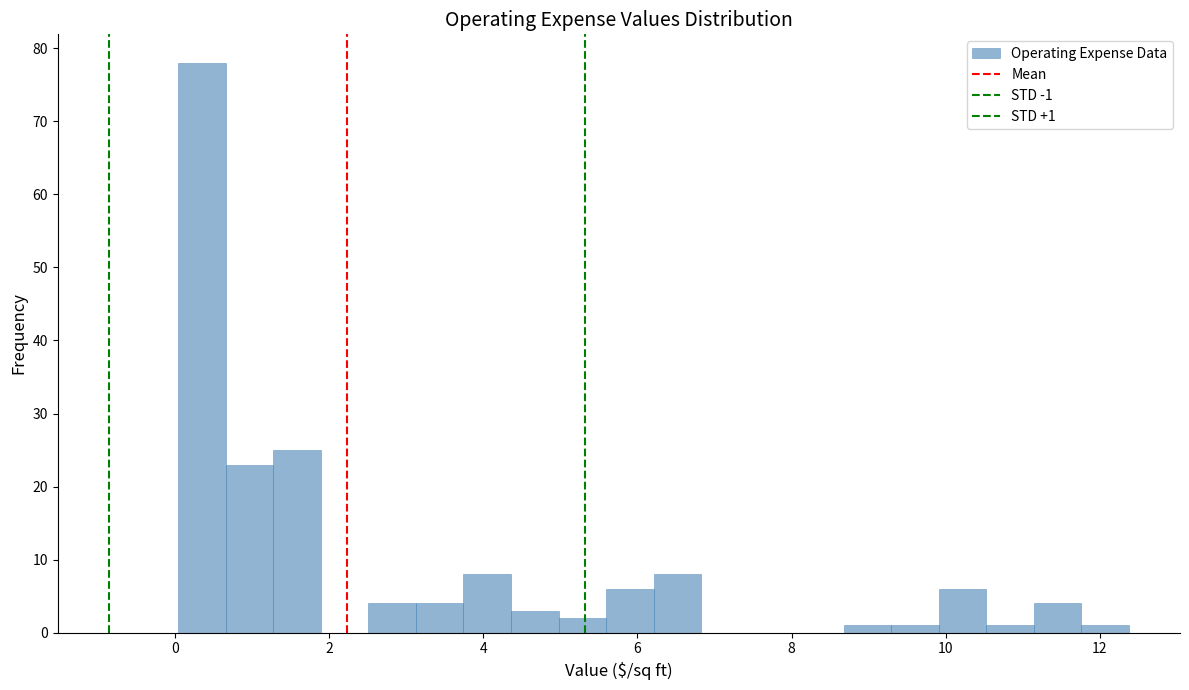

Around what value on the x-axis is the tallest bar? Give the approximate position of its centre, as read against the axis.

0.4